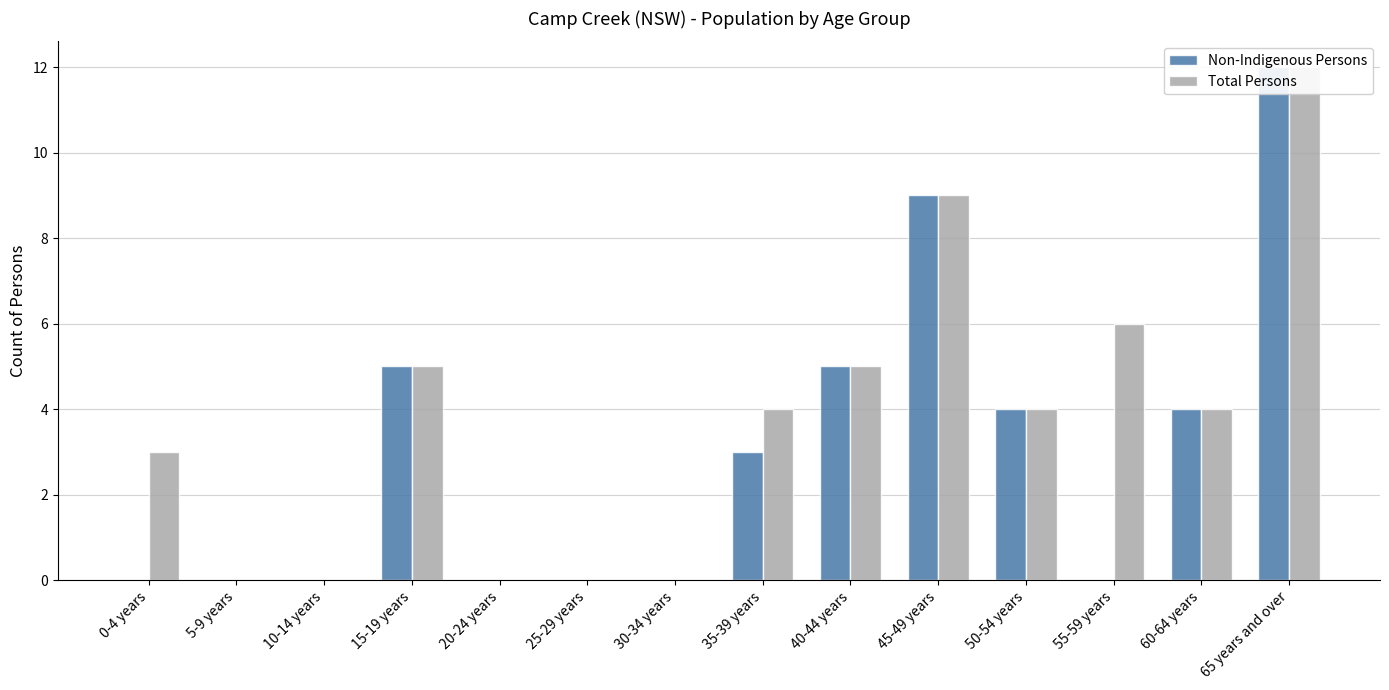

Reading right to left, extract all data points from this chart.

Non-Indigenous Persons: 12	4	0	4	9	5	3	0	0	0	5	0	0	0
Total Persons: 12	4	6	4	9	5	4	0	0	0	5	0	0	3